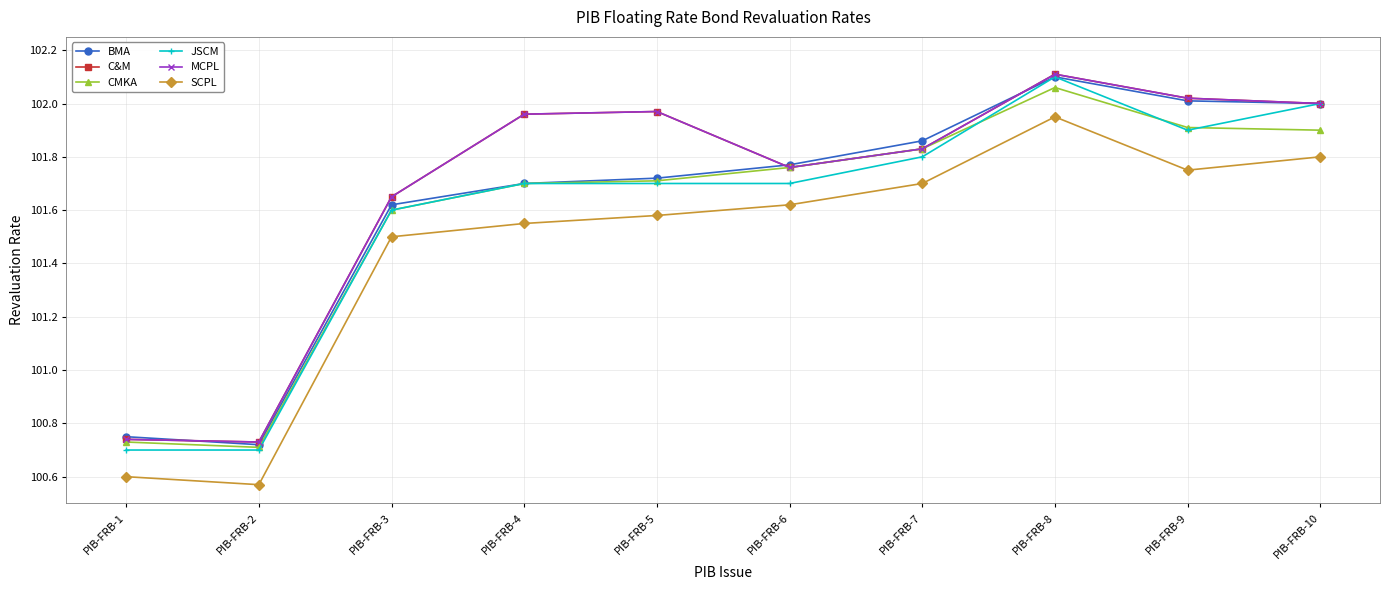

True or false: JSCM has more than 0 interior local peaks.

True